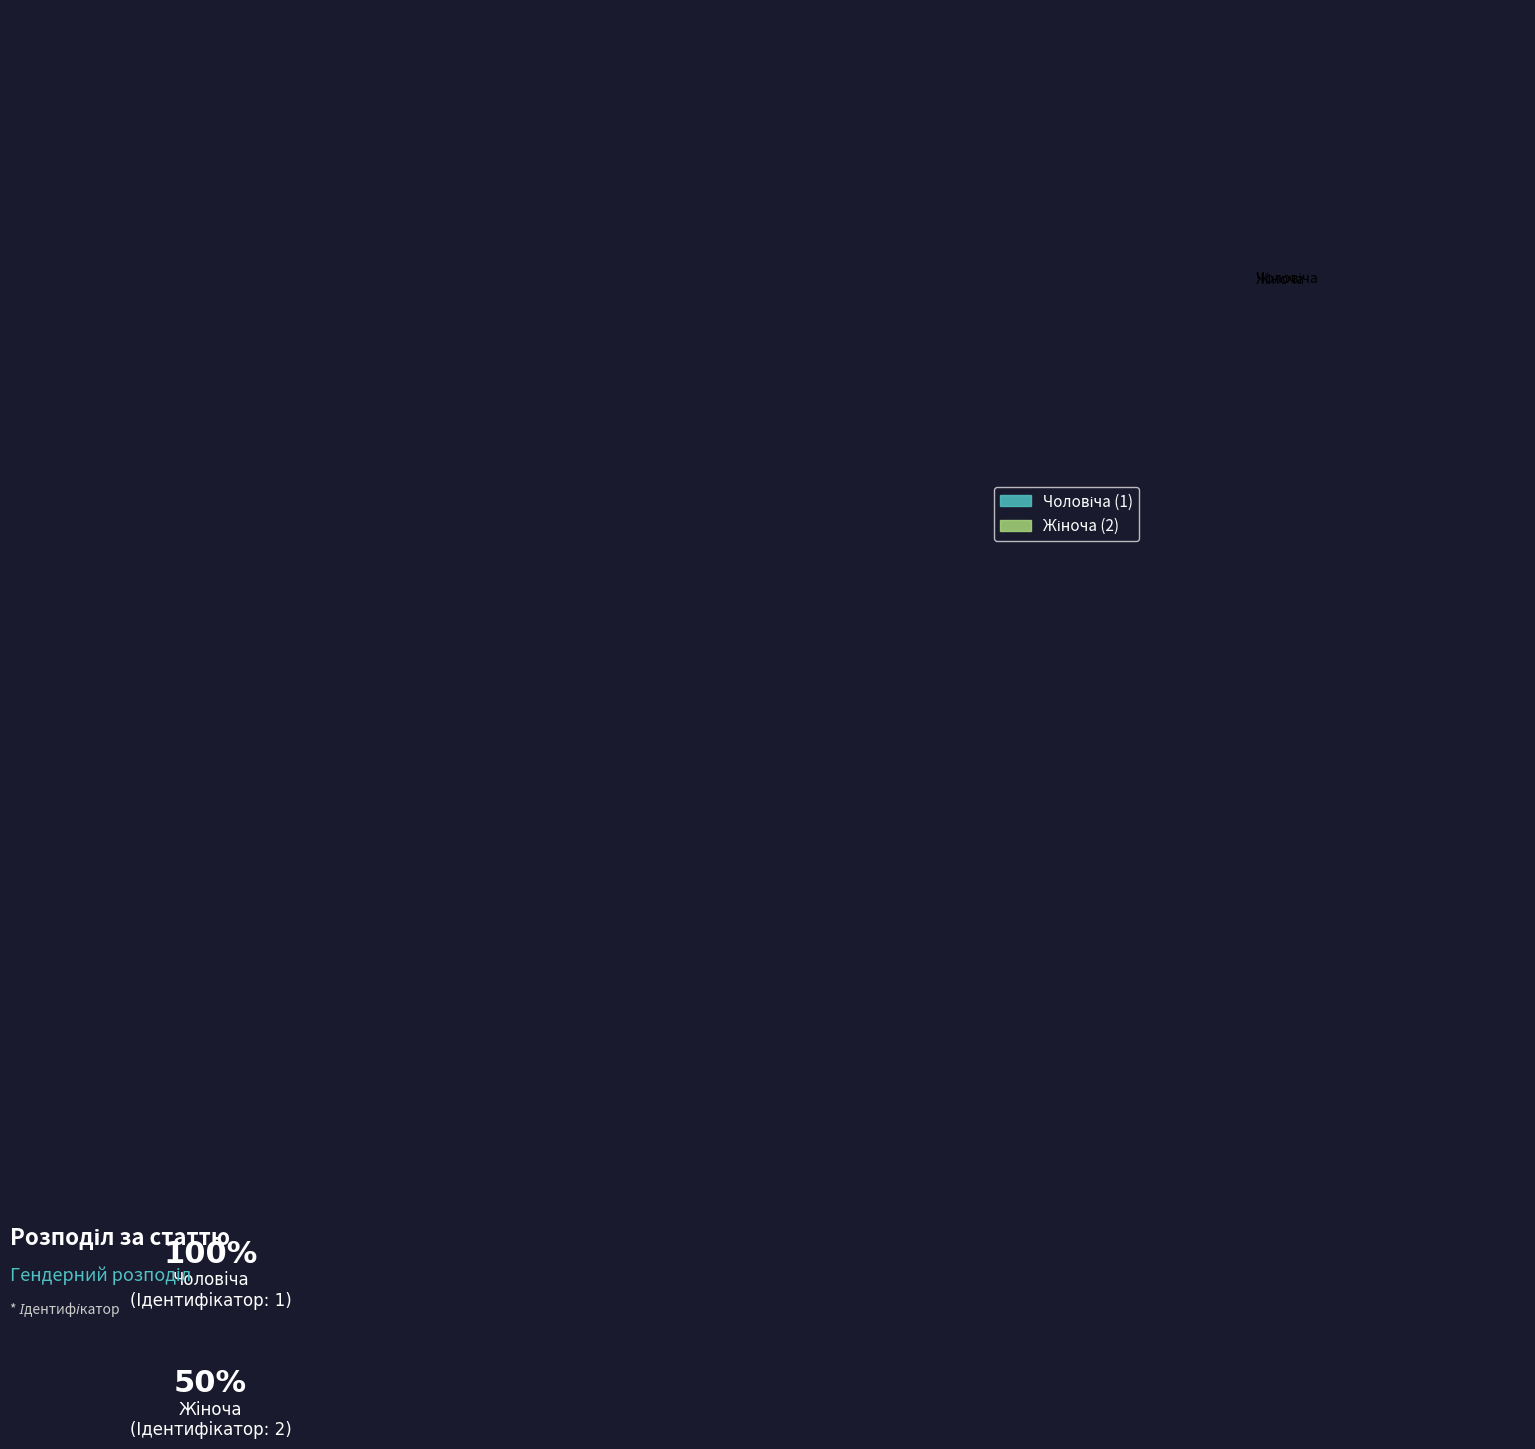

Is there a majority slice in this chart?

Yes